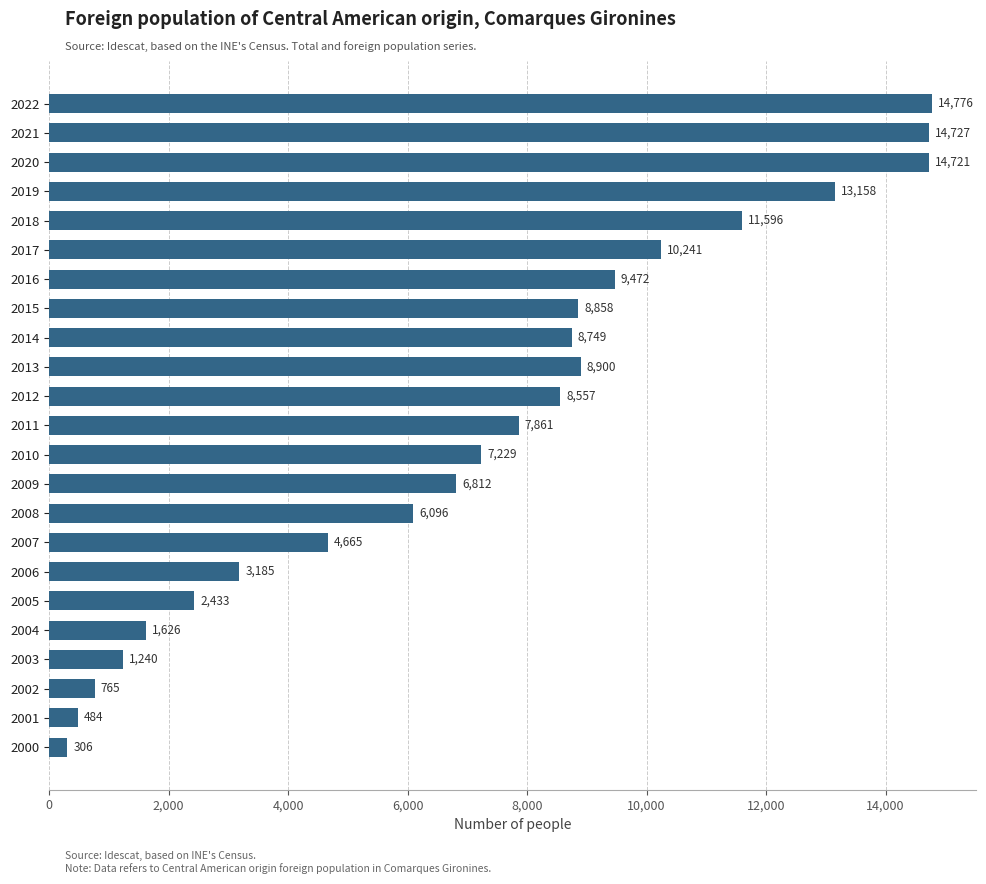

What is the difference between the values at 2004 and 2020?

13095